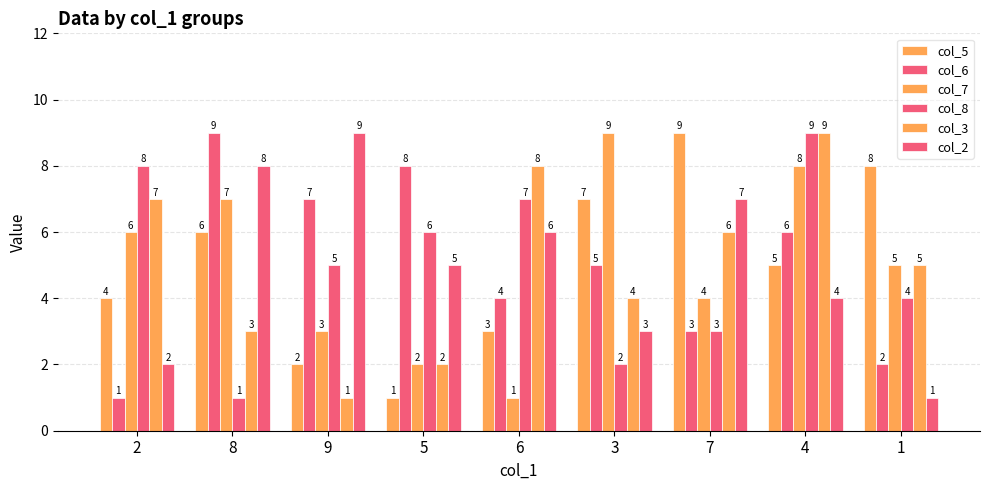

What is the label of the 3rd bar from the left?

9